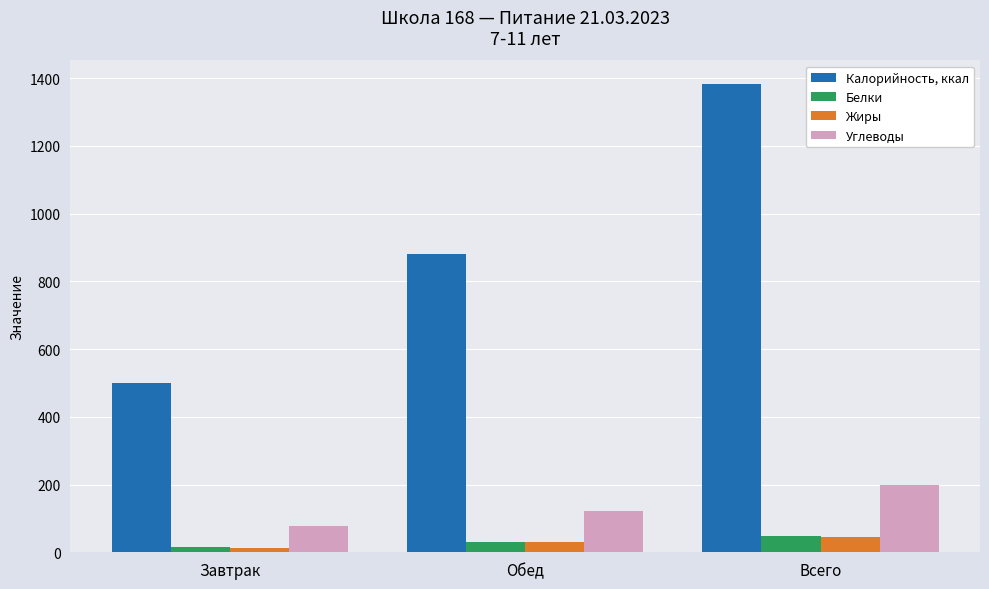

Between Обед and Всего, which series saw the biggest shift?

Калорийность, ккал